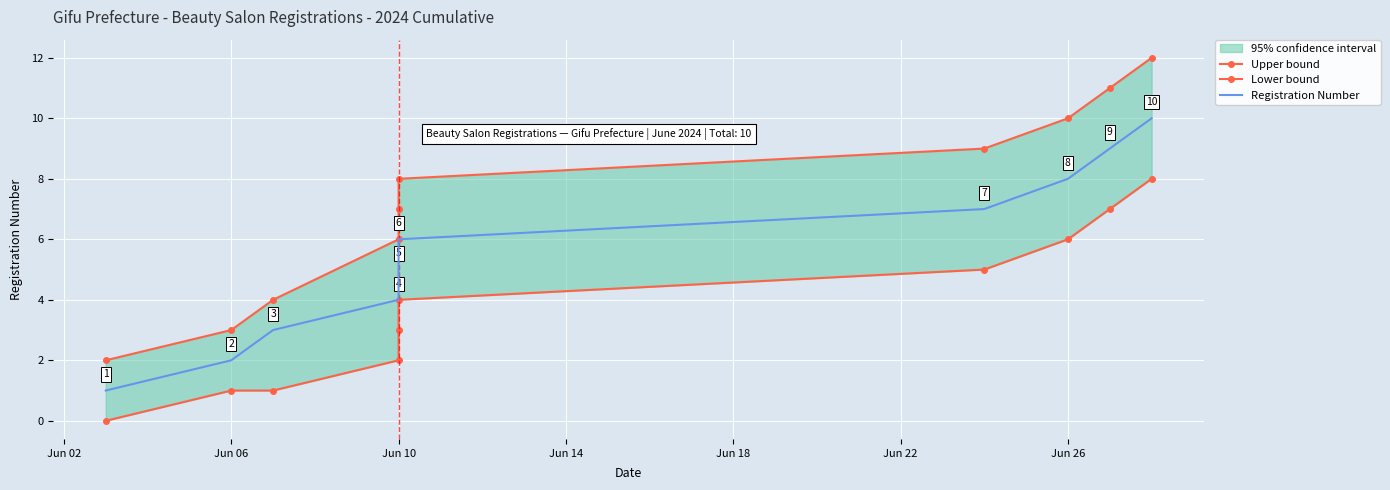

True or false: Lower bound has more than 2 points higher than both neighbors.

False